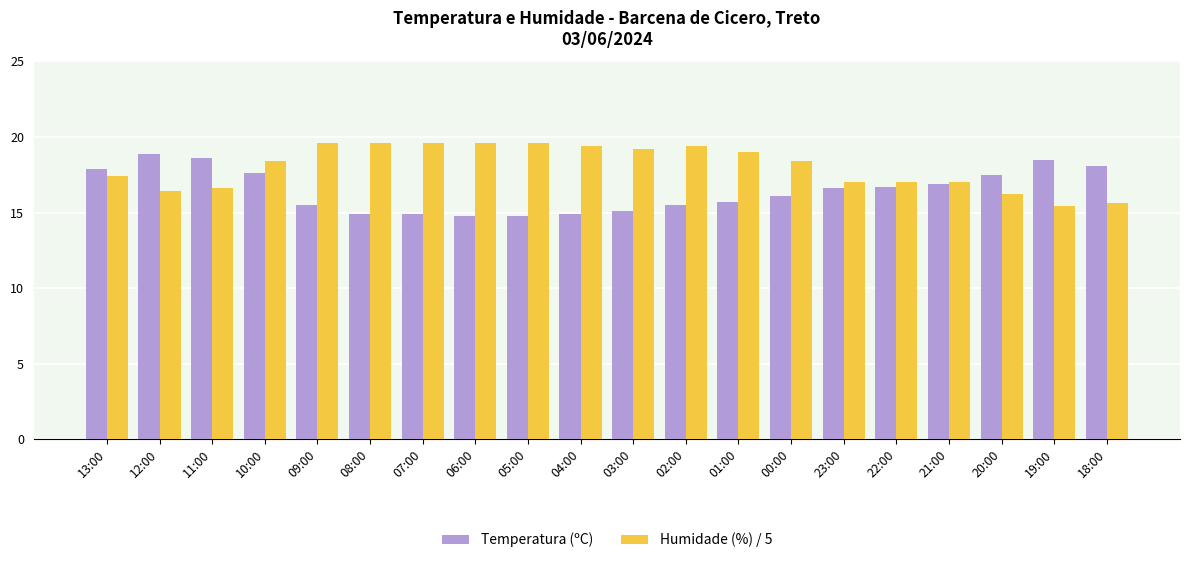

What is the difference between the highest and lowest values at 09:00?

4.1